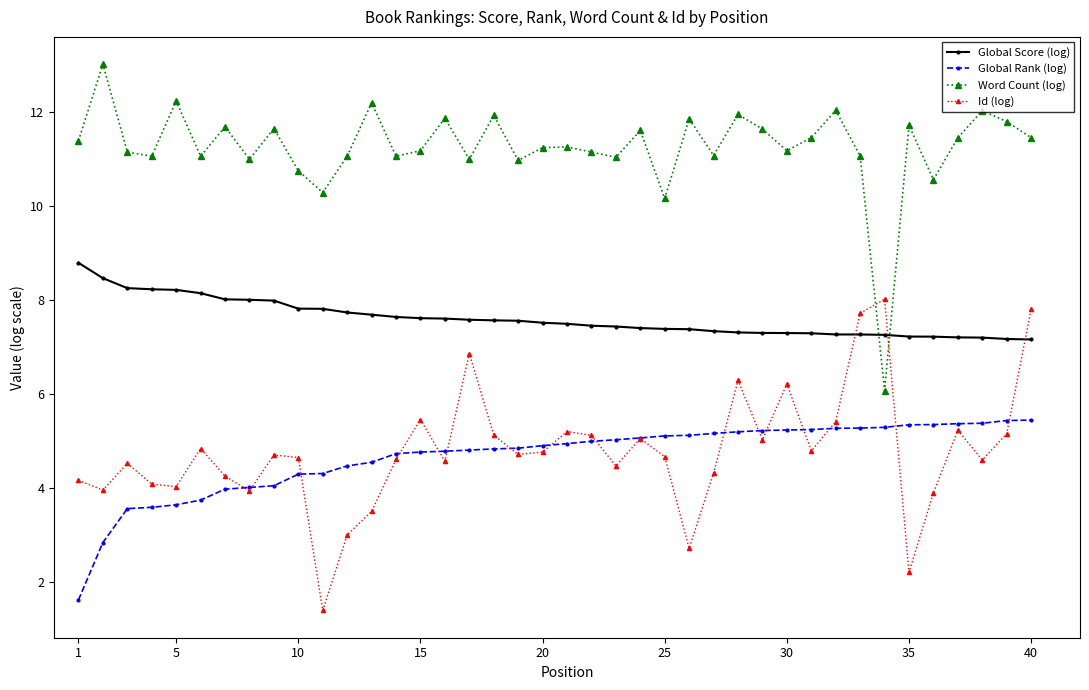

What are all the series names shown in the legend?

Global Score (log), Global Rank (log), Word Count (log), Id (log)